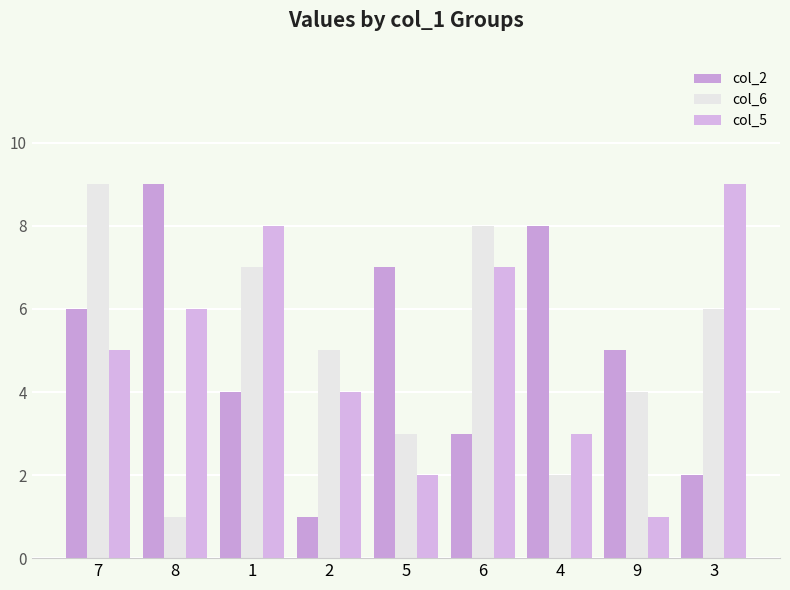

Reading left to right, what are all the values shown in this chart?

col_2: 6	9	4	1	7	3	8	5	2
col_6: 9	1	7	5	3	8	2	4	6
col_5: 5	6	8	4	2	7	3	1	9